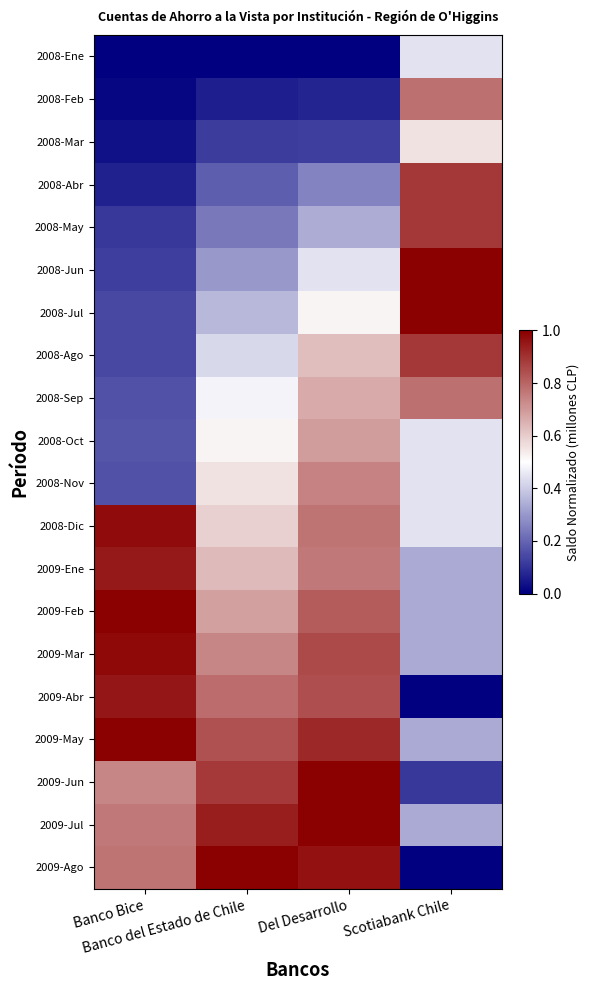

Reading left to right, list all the values displayed in this chart.

2008-Ene: Banco Bice=0.0	Banco del Estado de Chile=0.0	Del Desarrollo=0.0	Scotiabank Chile=0.4
2008-Feb: Banco Bice=0.0	Banco del Estado de Chile=0.1	Del Desarrollo=0.1	Scotiabank Chile=0.8
2008-Mar: Banco Bice=0.0	Banco del Estado de Chile=0.1	Del Desarrollo=0.1	Scotiabank Chile=0.6
2008-Abr: Banco Bice=0.1	Banco del Estado de Chile=0.2	Del Desarrollo=0.3	Scotiabank Chile=0.9
2008-May: Banco Bice=0.1	Banco del Estado de Chile=0.2	Del Desarrollo=0.3	Scotiabank Chile=0.9
2008-Jun: Banco Bice=0.1	Banco del Estado de Chile=0.3	Del Desarrollo=0.4	Scotiabank Chile=1.0
2008-Jul: Banco Bice=0.1	Banco del Estado de Chile=0.4	Del Desarrollo=0.5	Scotiabank Chile=1.0
2008-Ago: Banco Bice=0.1	Banco del Estado de Chile=0.4	Del Desarrollo=0.6	Scotiabank Chile=0.9
2008-Sep: Banco Bice=0.2	Banco del Estado de Chile=0.5	Del Desarrollo=0.7	Scotiabank Chile=0.8
2008-Oct: Banco Bice=0.2	Banco del Estado de Chile=0.5	Del Desarrollo=0.7	Scotiabank Chile=0.4
2008-Nov: Banco Bice=0.2	Banco del Estado de Chile=0.6	Del Desarrollo=0.7	Scotiabank Chile=0.4
2008-Dic: Banco Bice=1.0	Banco del Estado de Chile=0.6	Del Desarrollo=0.8	Scotiabank Chile=0.4
2009-Ene: Banco Bice=0.9	Banco del Estado de Chile=0.6	Del Desarrollo=0.8	Scotiabank Chile=0.3
2009-Feb: Banco Bice=1.0	Banco del Estado de Chile=0.7	Del Desarrollo=0.8	Scotiabank Chile=0.3
2009-Mar: Banco Bice=1.0	Banco del Estado de Chile=0.7	Del Desarrollo=0.9	Scotiabank Chile=0.3
2009-Abr: Banco Bice=1.0	Banco del Estado de Chile=0.8	Del Desarrollo=0.8	Scotiabank Chile=0.0
2009-May: Banco Bice=1.0	Banco del Estado de Chile=0.8	Del Desarrollo=0.9	Scotiabank Chile=0.3
2009-Jun: Banco Bice=0.7	Banco del Estado de Chile=0.9	Del Desarrollo=1.0	Scotiabank Chile=0.1
2009-Jul: Banco Bice=0.8	Banco del Estado de Chile=0.9	Del Desarrollo=1.0	Scotiabank Chile=0.3
2009-Ago: Banco Bice=0.8	Banco del Estado de Chile=1.0	Del Desarrollo=1.0	Scotiabank Chile=0.0